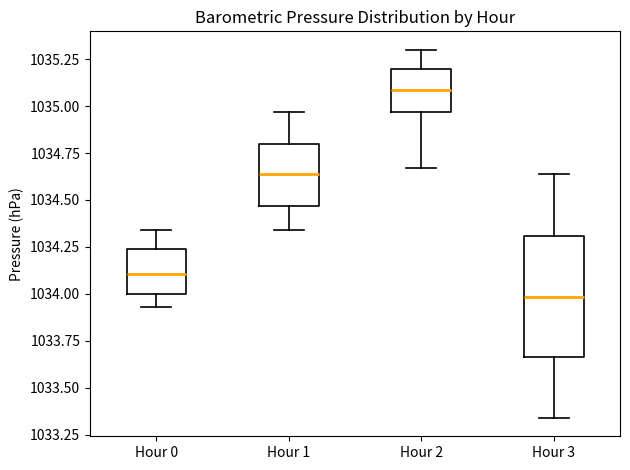

Reading left to right, read every box against the y-axis: the position of its median line, the range the box covers, and the ends of its whiskers. The values are not printed on the chart, so give them approximately, as read against the axis.

Hour 0: median 1034.10, box 1034.00 to 1034.25, whiskers 1033.95 to 1034.35
Hour 1: median 1034.65, box 1034.45 to 1034.80, whiskers 1034.35 to 1034.95
Hour 2: median 1035.10, box 1034.95 to 1035.20, whiskers 1034.65 to 1035.30
Hour 3: median 1034.00, box 1033.65 to 1034.30, whiskers 1033.35 to 1034.65